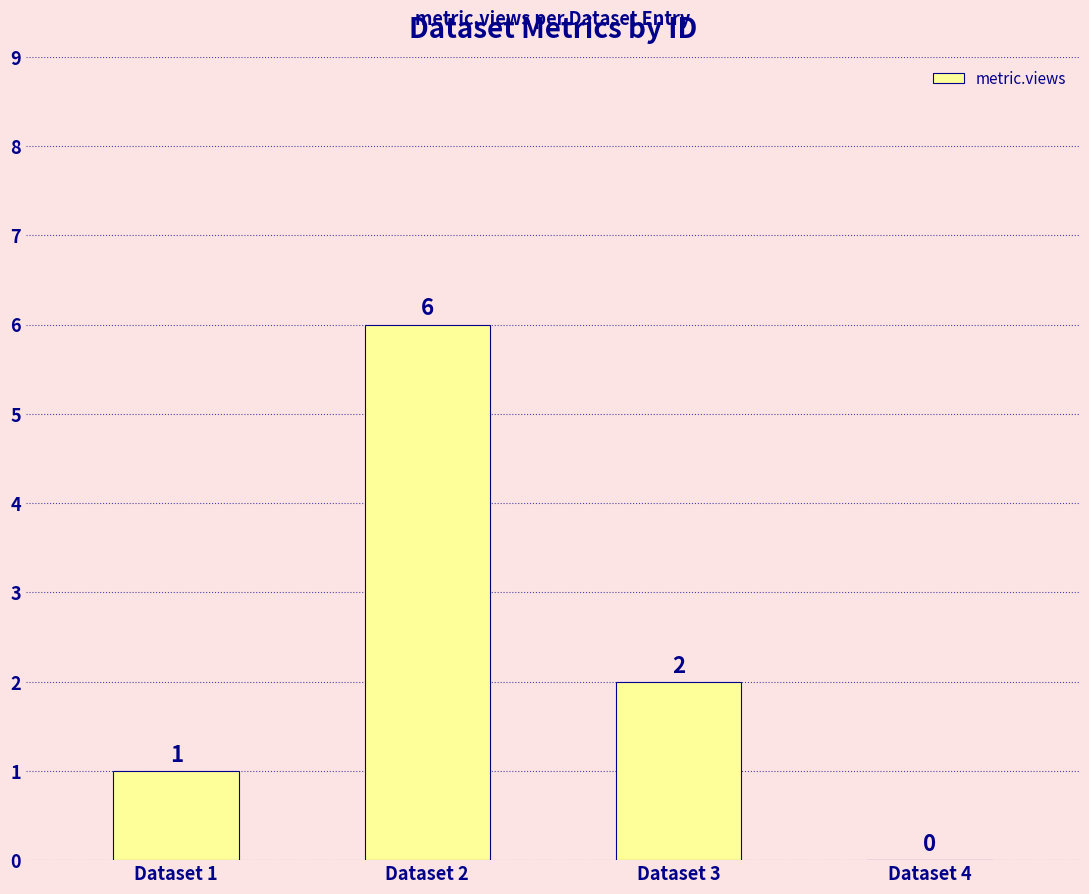

Which label corresponds to the largest value in the chart?

Dataset 2